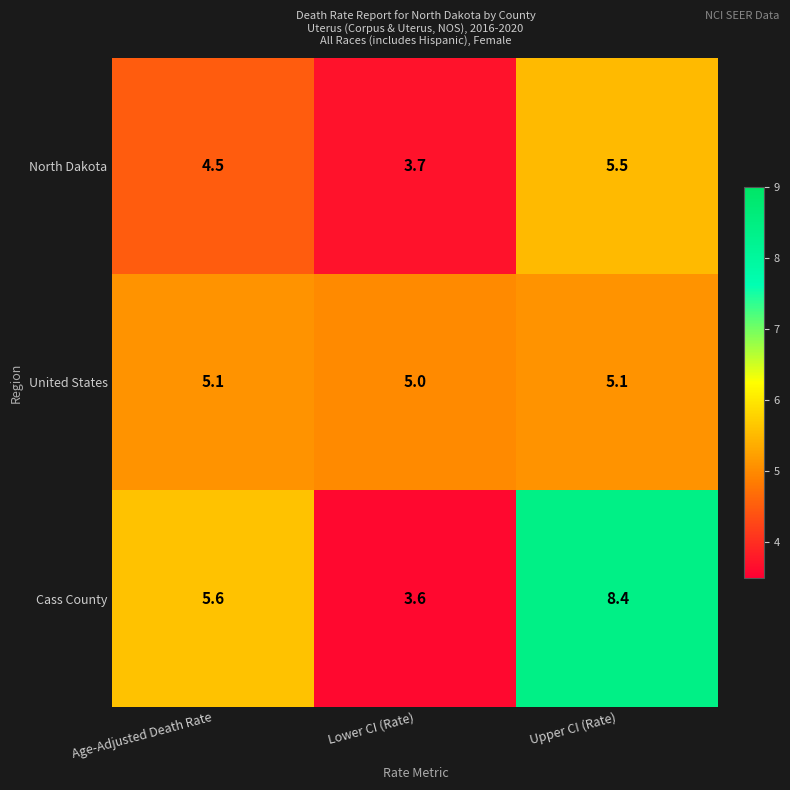

What is the spread (max minus min) of values at Age-Adjusted Death Rate?

1.1